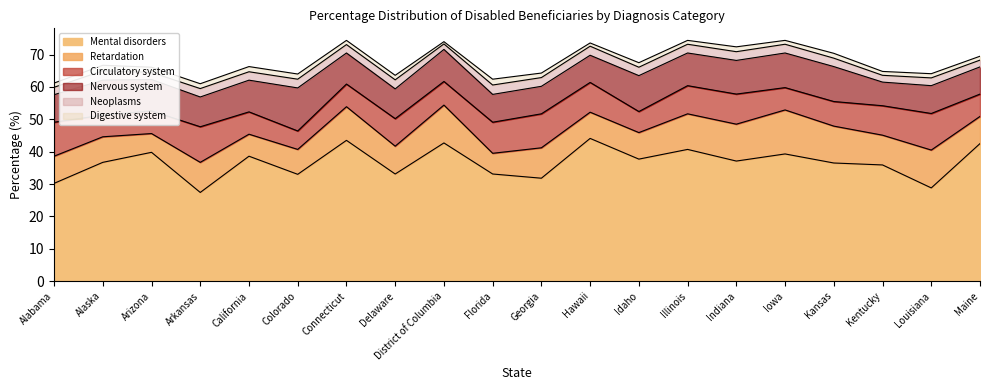

What is the average value of the Mental disorders series?

36.6